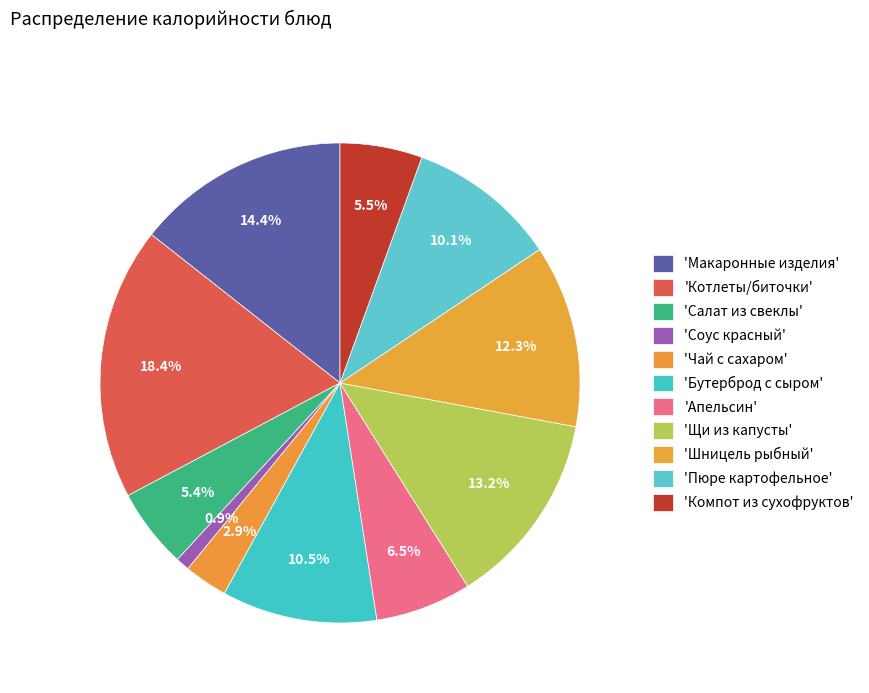

What is the smallest slice in the pie chart?

Соус красный